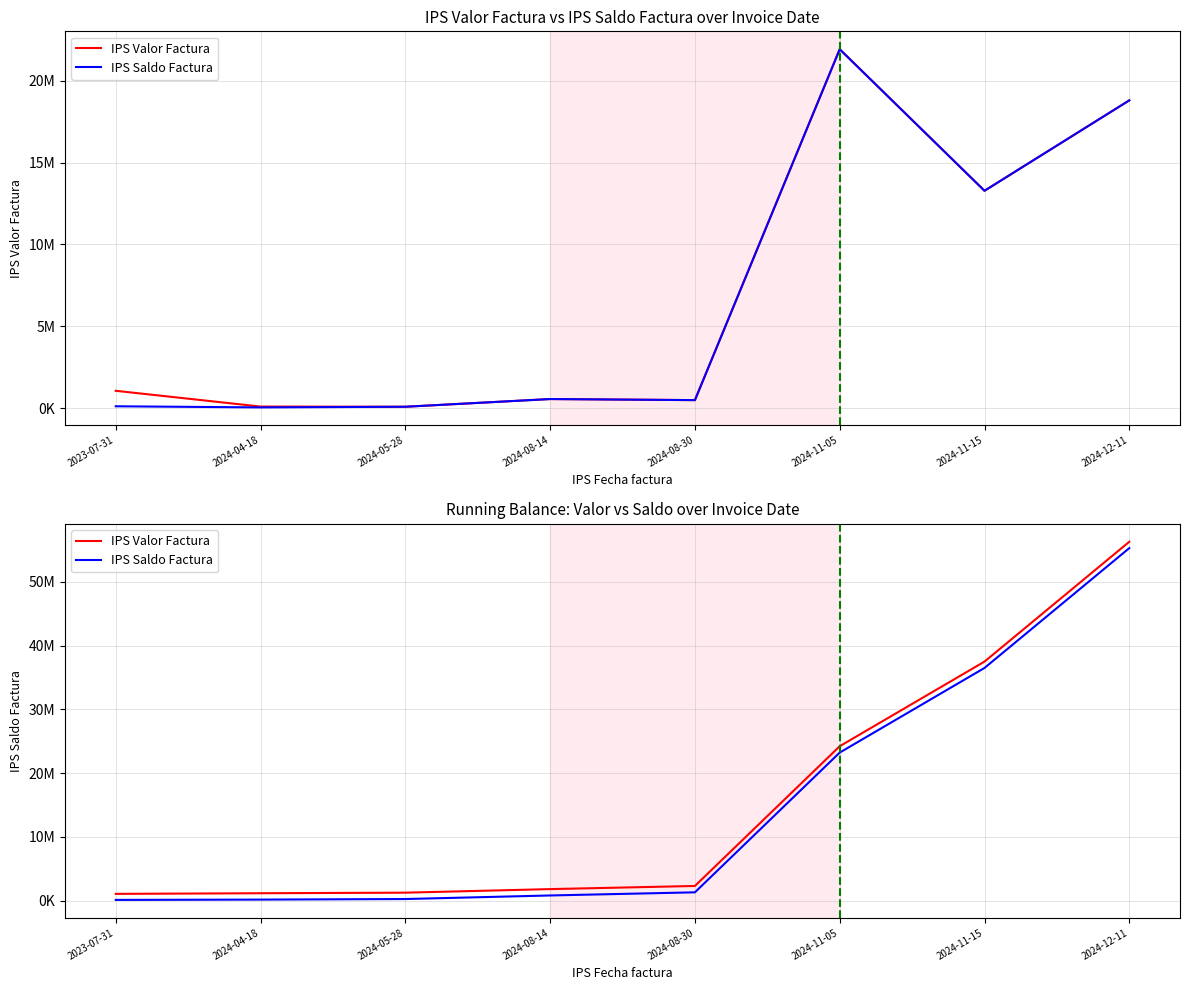

List the series in order of their peak value, highest first.

IPS Valor Factura, IPS Saldo Factura